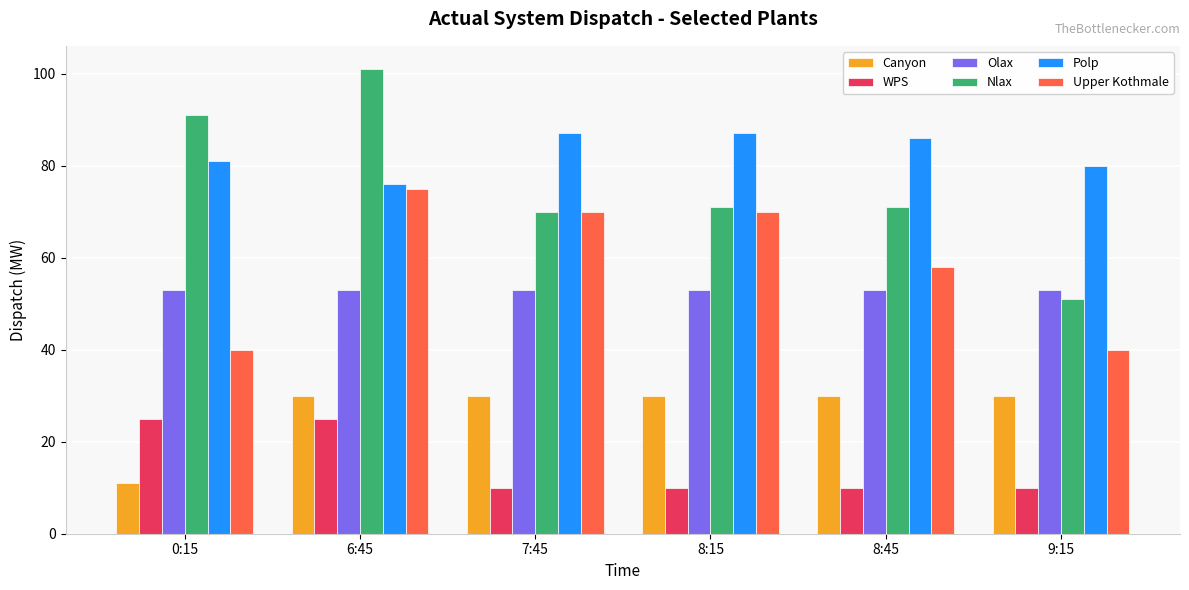

How many values in the Upper Kothmale series are below 70?

3